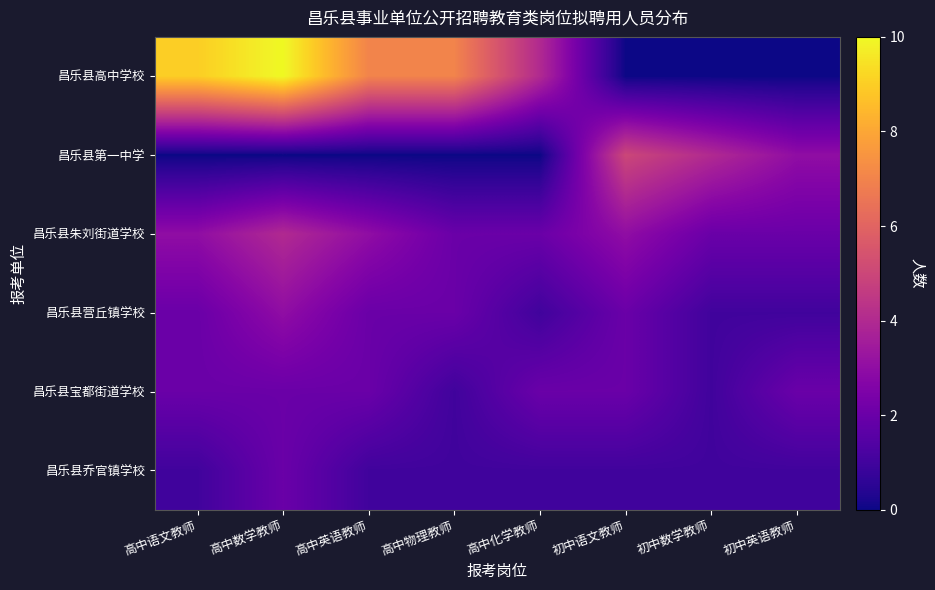

Which series has the largest total across all categories?

昌乐县高中学校